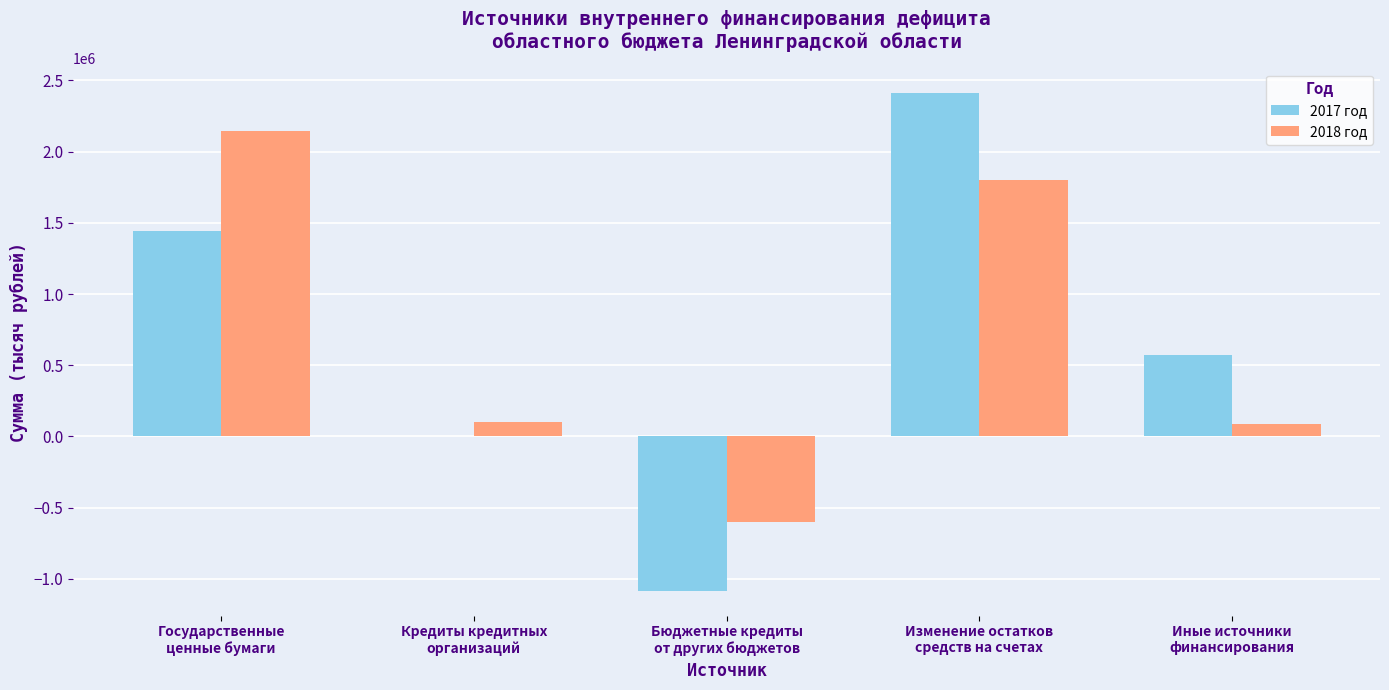

Does the chart contain stacked bars?

No